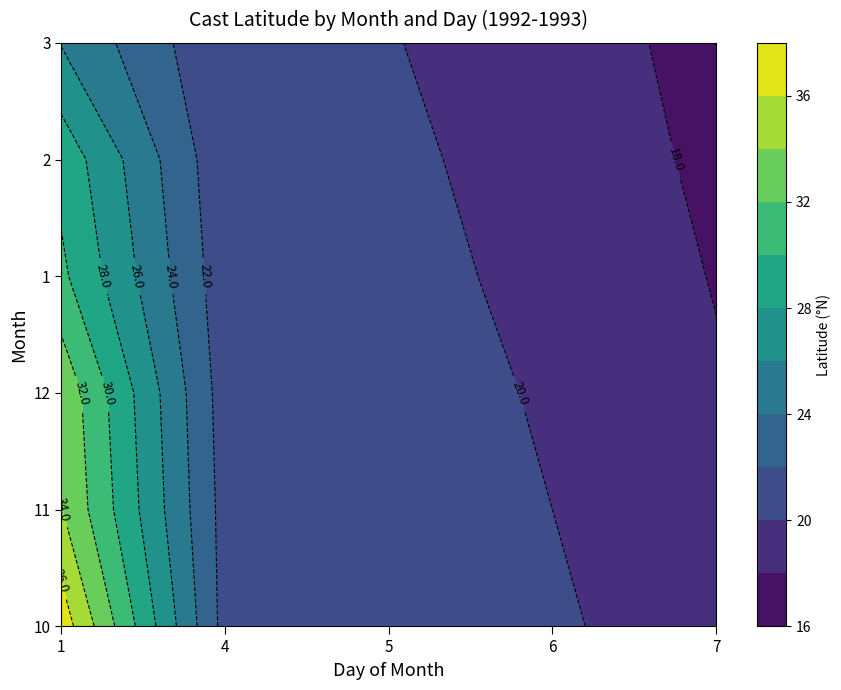

At how many categories does at least one series exceed 19?

5